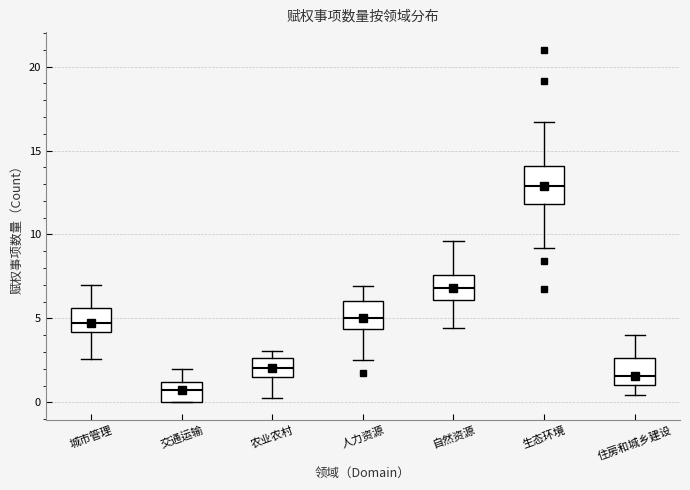

Reading left to right, read every box against the y-axis: the position of its median line, the range the box covers, and the ends of its whiskers. The values are not printed on the chart, so give them approximately, as read against the axis.

城市管理: median 4.5, box 4.0 to 5.5, whiskers 2.5 to 7.0
交通运输: median 0.5, box 0.0 to 1.0, whiskers 0.0 to 2.0
农业农村: median 2.0, box 1.5 to 2.5, whiskers 0.0 to 3.0
人力资源: median 5.0, box 4.5 to 6.0, whiskers 2.5 to 7.0
自然资源: median 7.0, box 6.0 to 7.5, whiskers 4.5 to 9.5
生态环境: median 13.0, box 12.0 to 14.0, whiskers 9.0 to 16.5
住房和城乡建设: median 1.5, box 1.0 to 2.5, whiskers 0.5 to 4.0